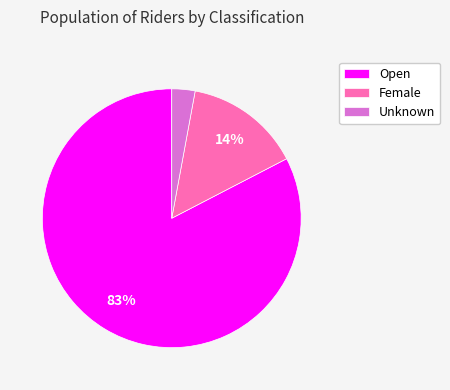

Approximately how many times larger is the value at Unknown compared to Female?

0.2